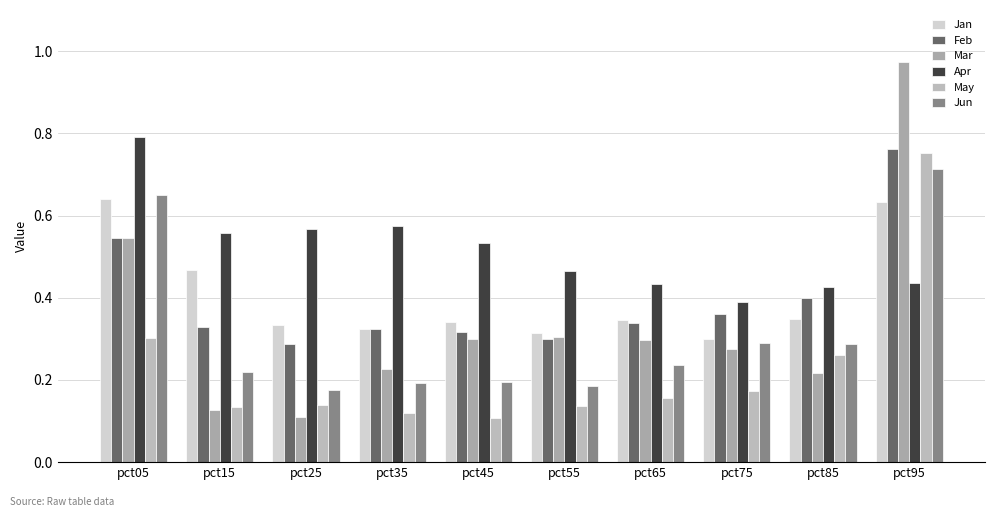

The value of Feb at pct85 is 0.4. True or false?

True